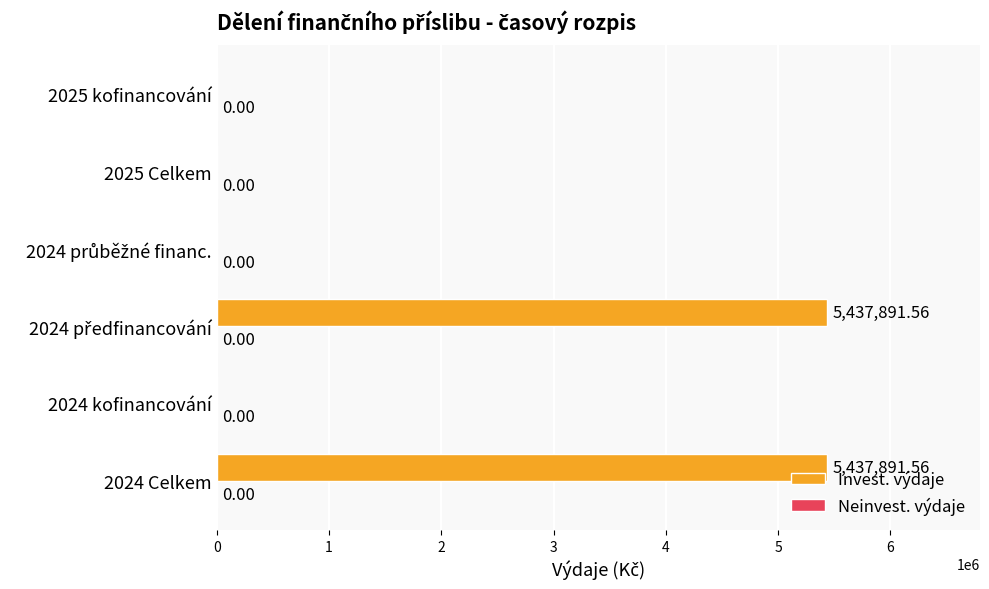

What is the sum of all values?

10875783.1